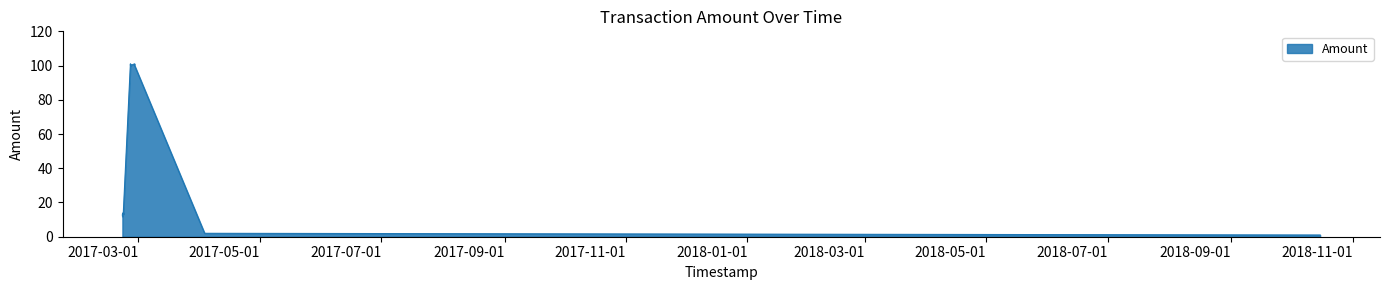

What is the sum of all values?

457